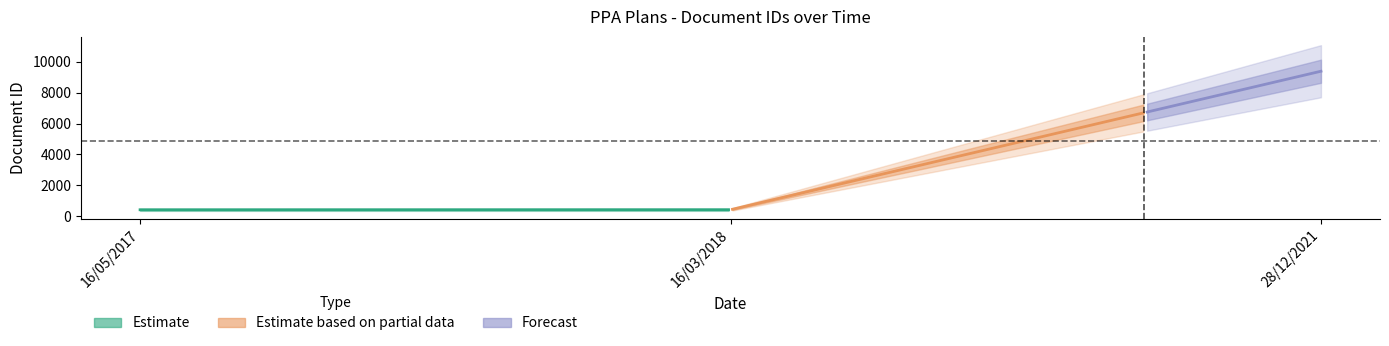

Reading right to left, list all the values displayed in this chart.

9397	409	406